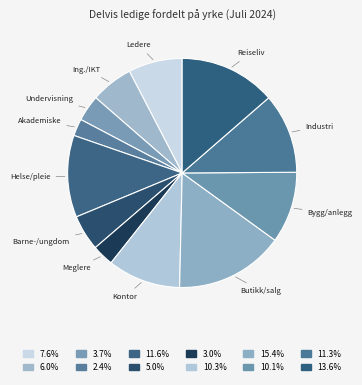

How many slices are in this pie chart?

12